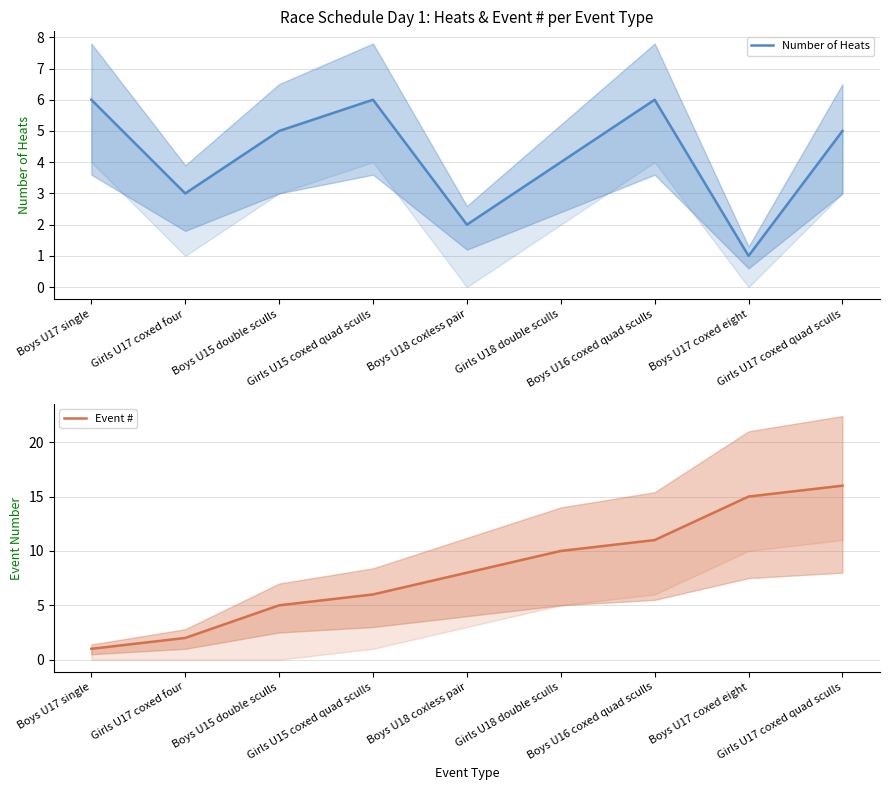

At which category is the sum across all series the highest?

Girls U17 coxed quad sculls